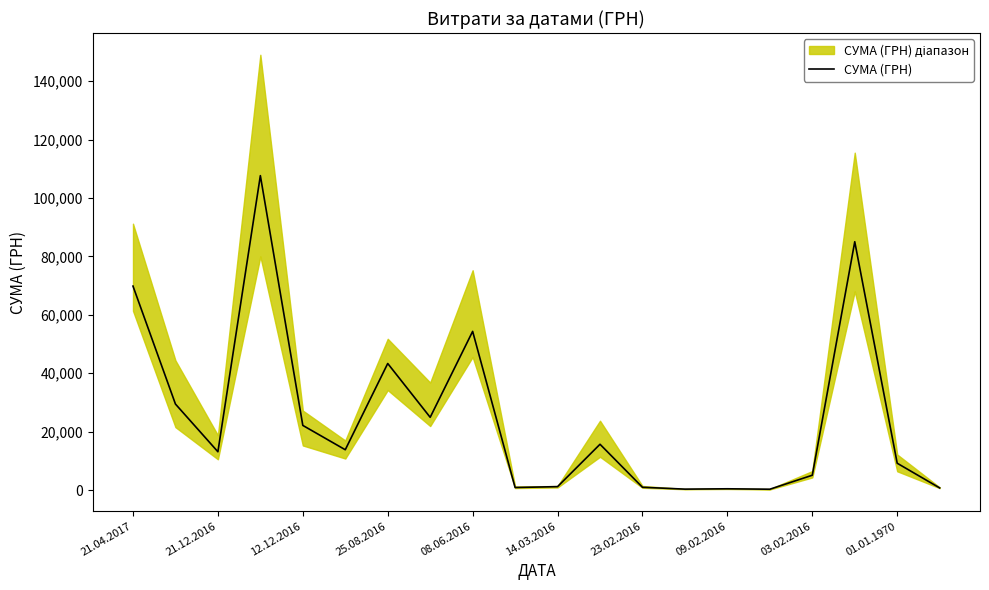

Reading left to right, list all the values displayed in this chart.

69829.0	29440.0	13100.0	107657.1	22122.9	13788.0	43325.5	24897.0	54324.4	852.6	1152.5	15664.3	937.8	300.0	417.0	271.4	5060.1	85026.0	9168.0	716.0